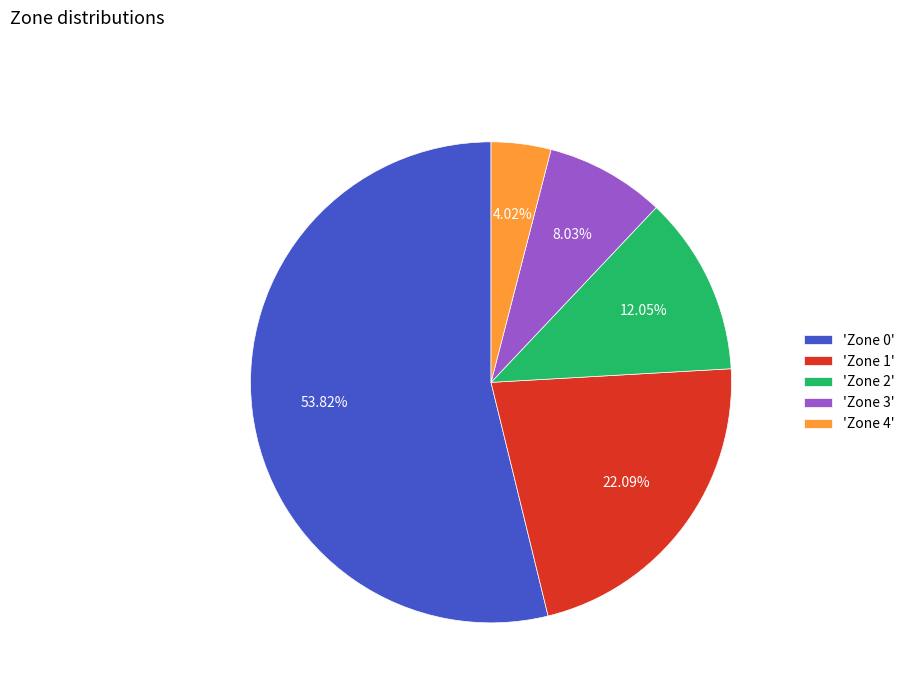

Does 'Zone 4' account for over 50% of the chart?

No